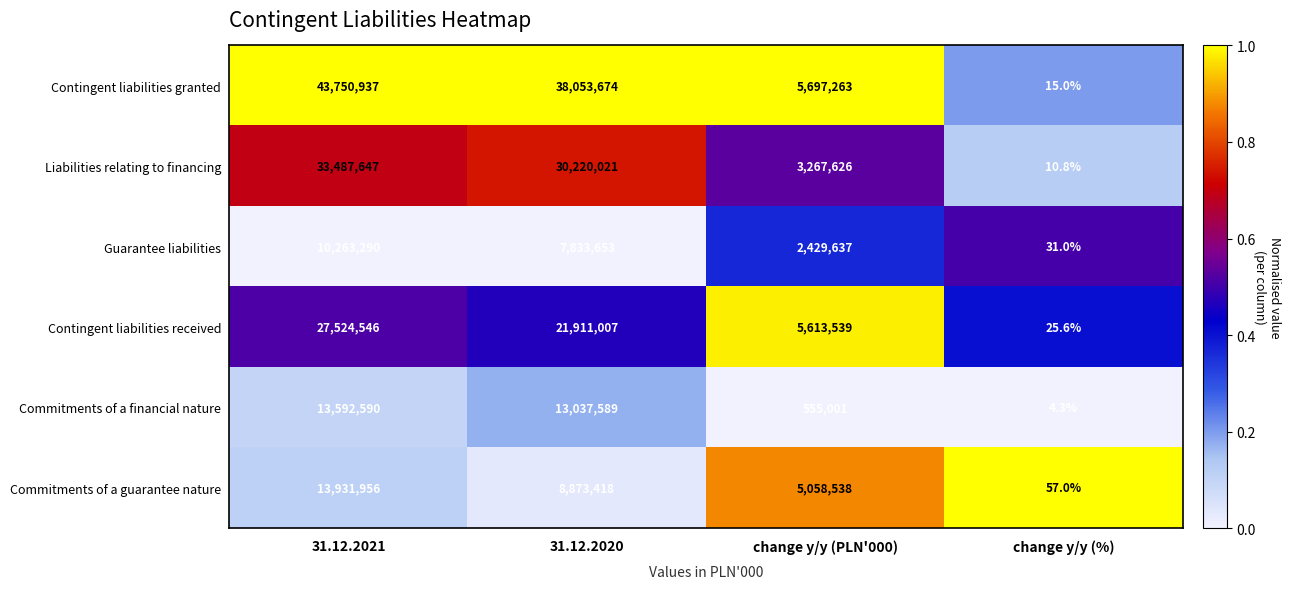

Read the Commitments of a financial nature value at change y/y (%).

4.3